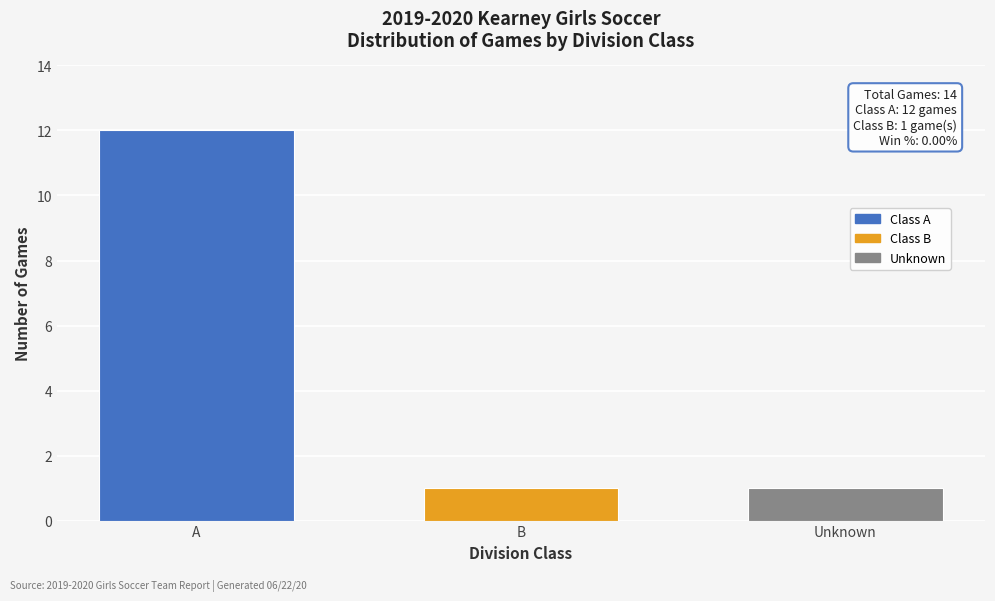

Reading left to right, list all the values displayed in this chart.

12	1	1